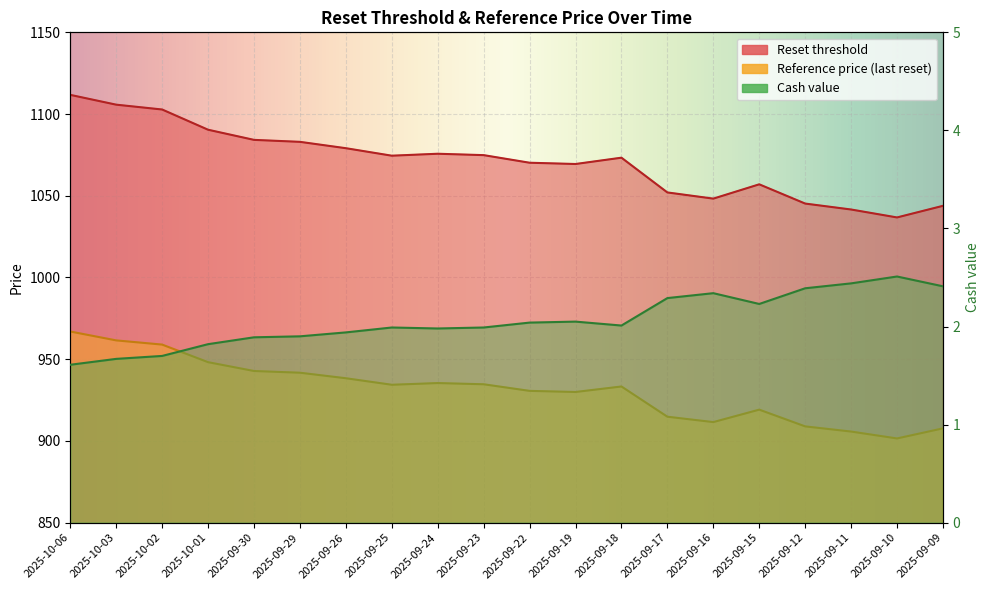

What is the spread (max minus min) of values at 2025-09-18?

1071.3